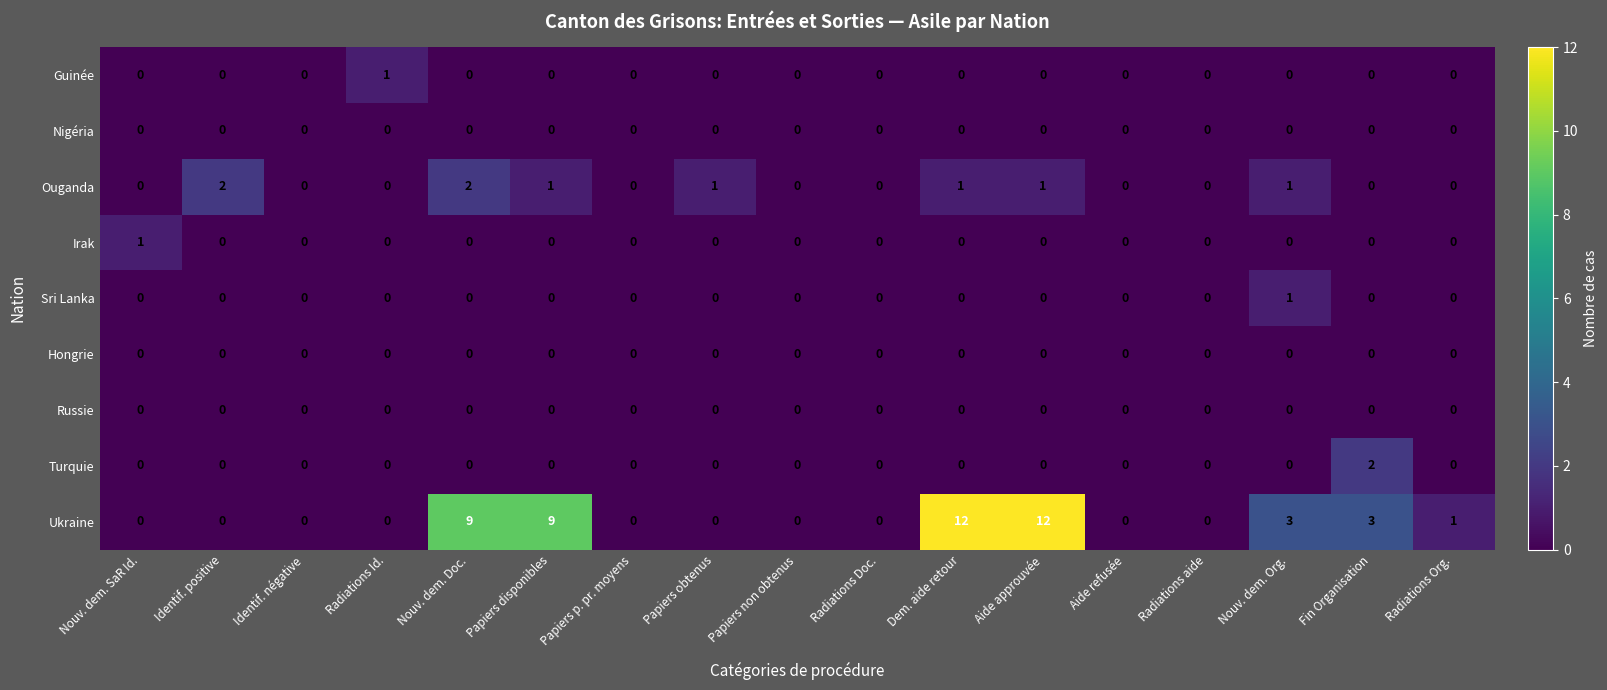

How many Guinée values are between 0 and 1?

17